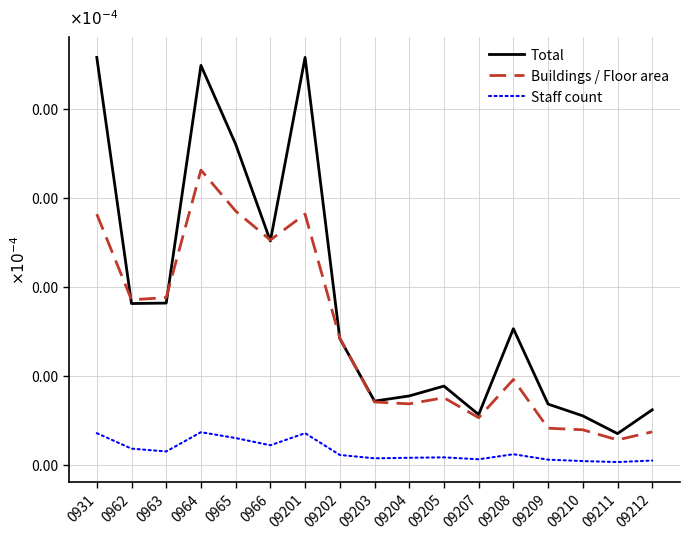

List the series in order of their overall mean, lowest first.

Staff count, Buildings / Floor area, Total